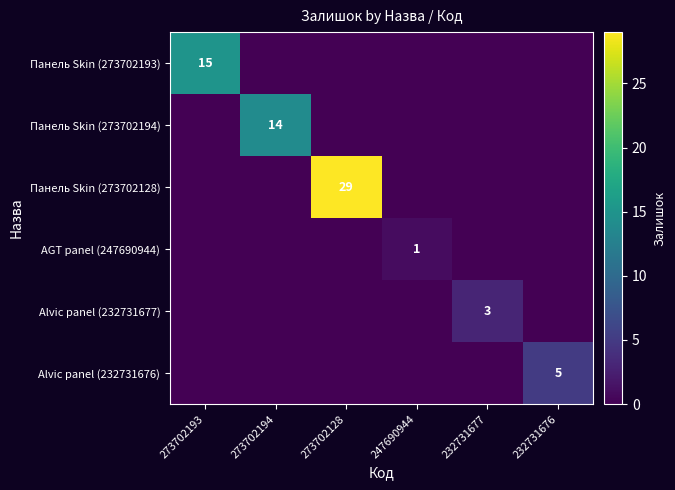

The Alvic panel (232731676) series shows 8 at 232731676. True or false?

False